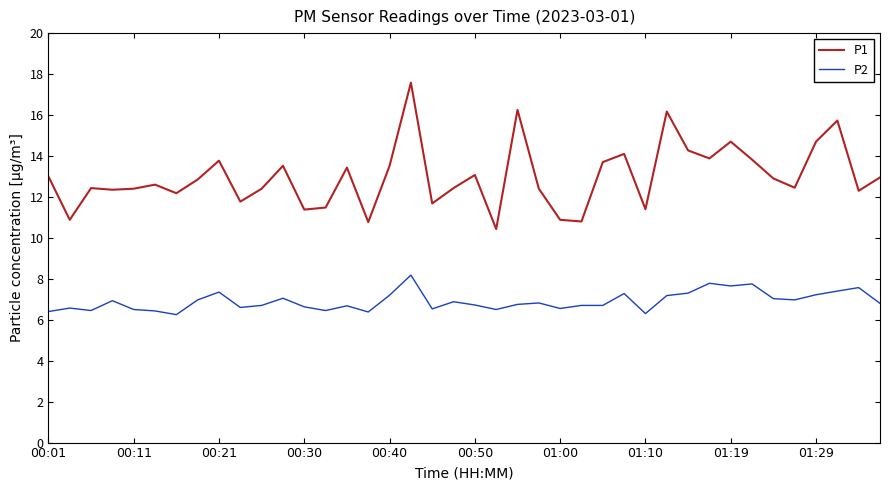

What is the lowest value of the P1 series?

10.4